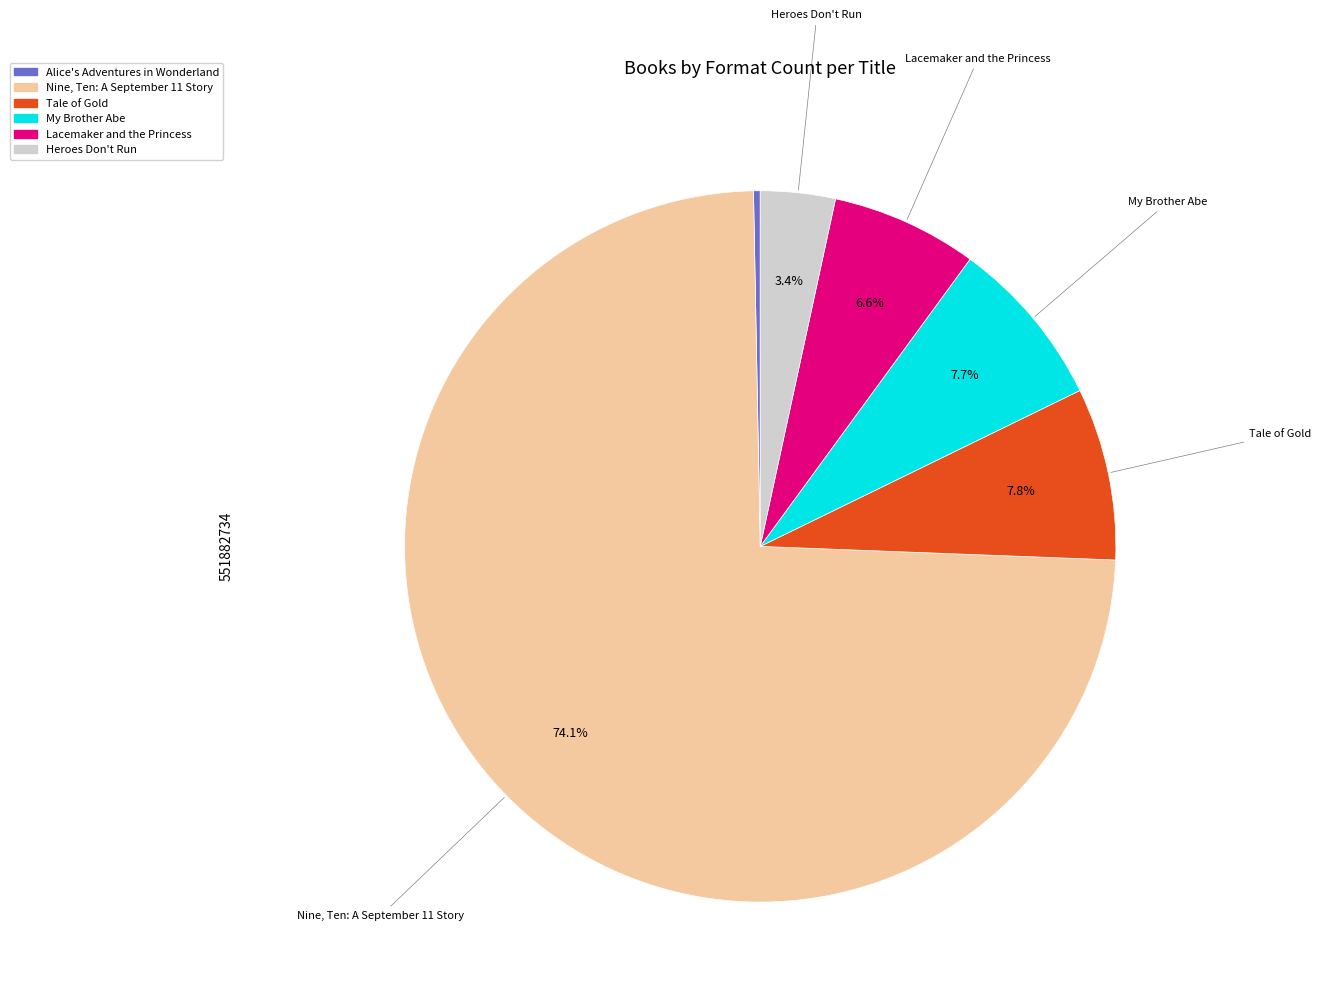

How many segments does this pie chart have?

6